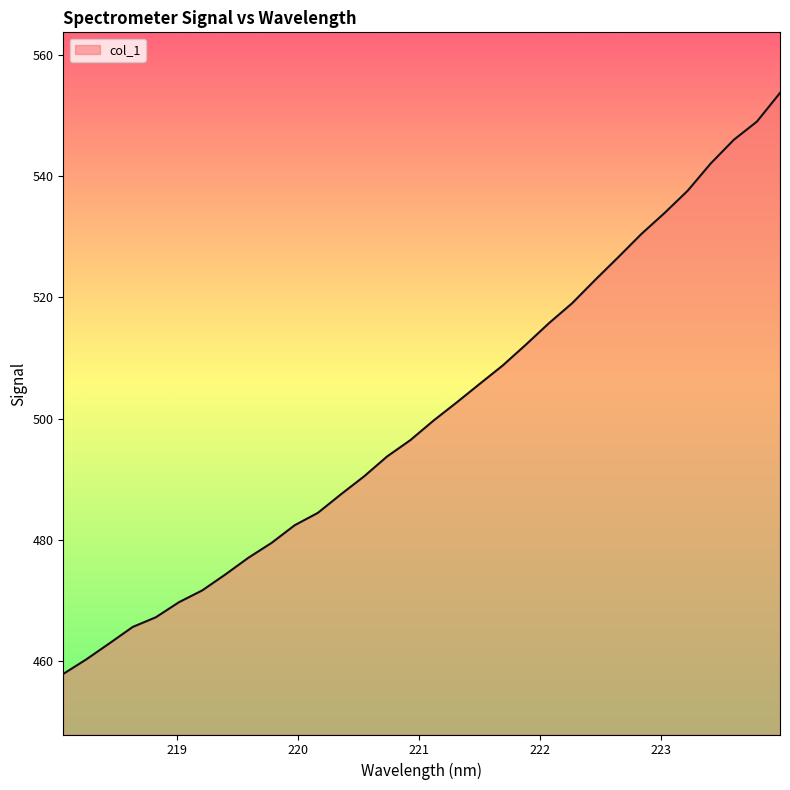

What is the difference between the maximum and minimum values?

95.9